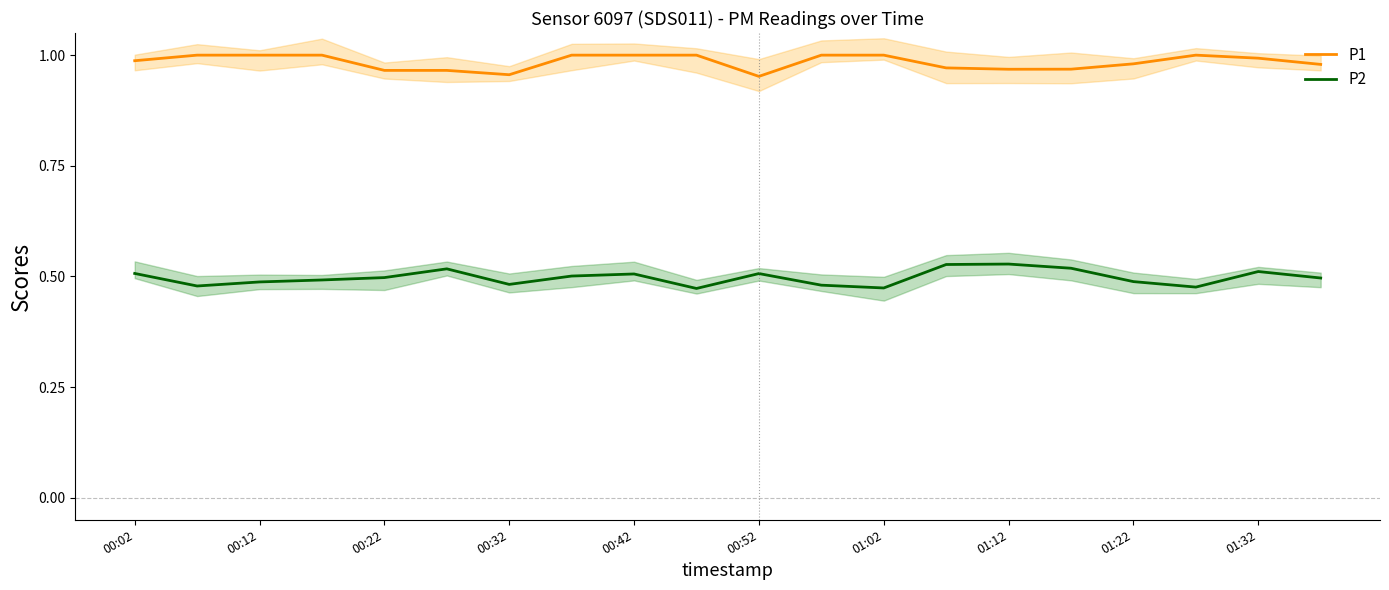

What is the spread (max minus min) of values at 13?

0.4